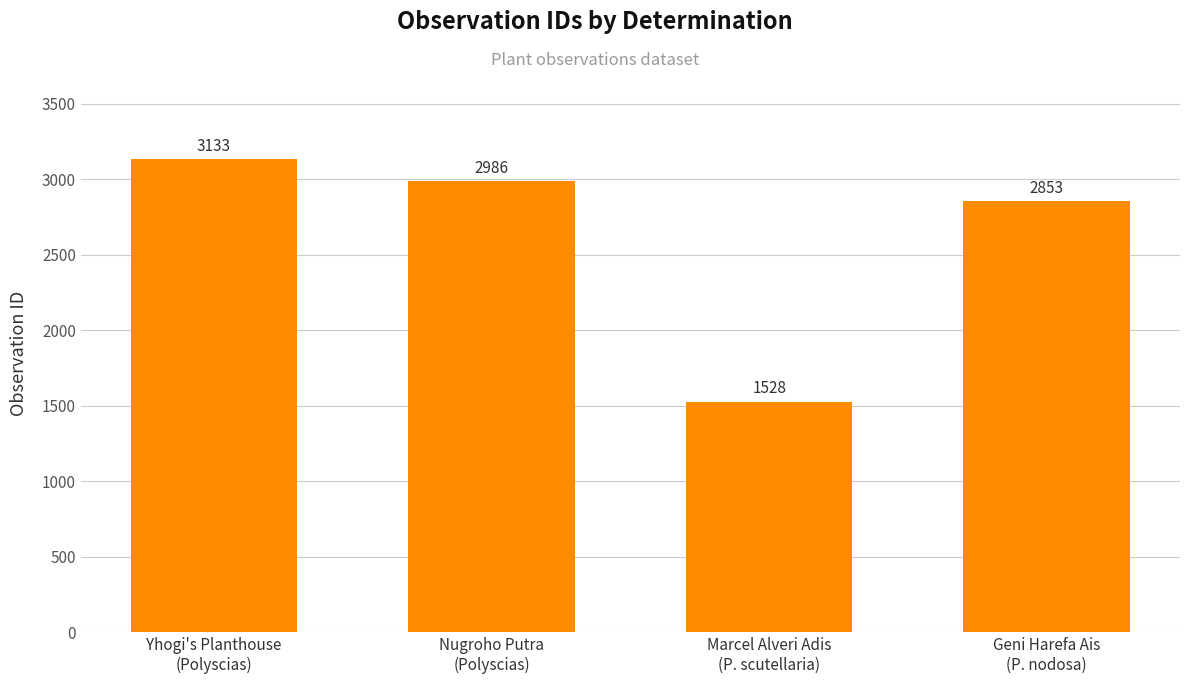

List the labels in order of value, smallest first.

Marcel Alveri Adis
(P. scutellaria), Geni Harefa Ais
(P. nodosa), Nugroho Putra
(Polyscias), Yhogi's Planthouse
(Polyscias)